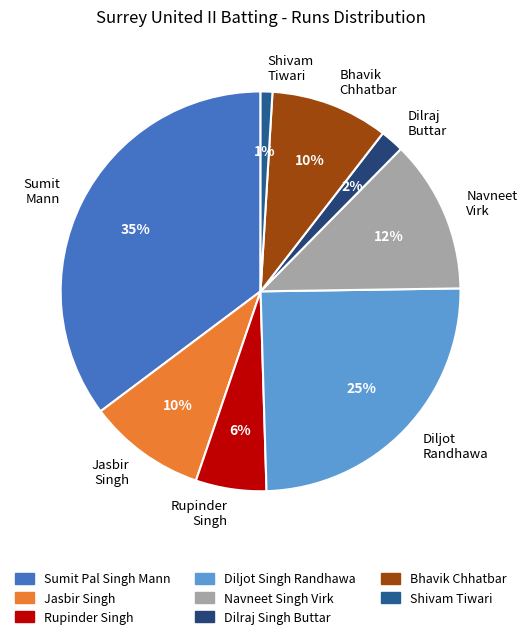

What is the largest slice in the pie chart?

Sumit Mann